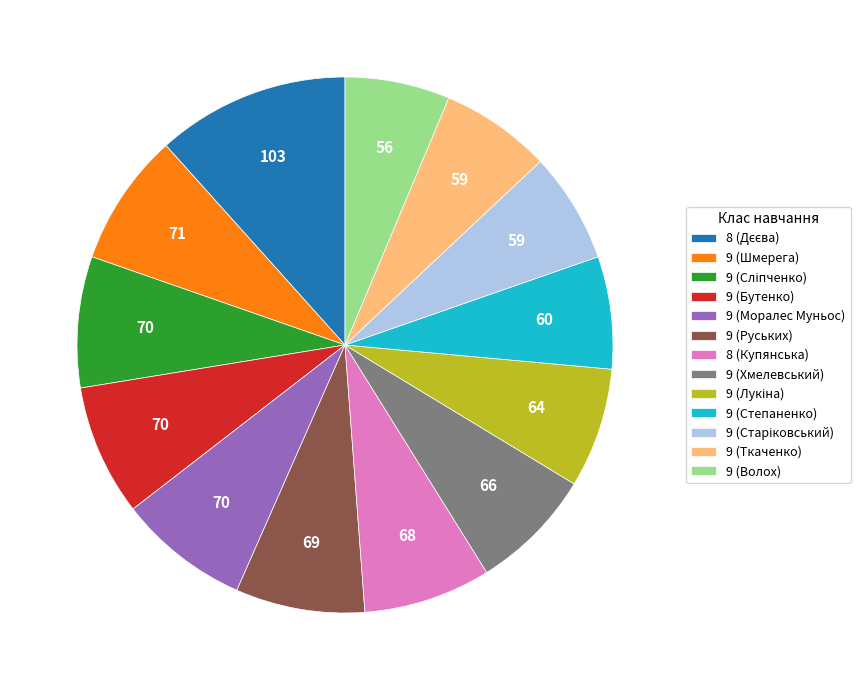

The 9 (Волох) slice represents 1% of the pie. True or false?

False